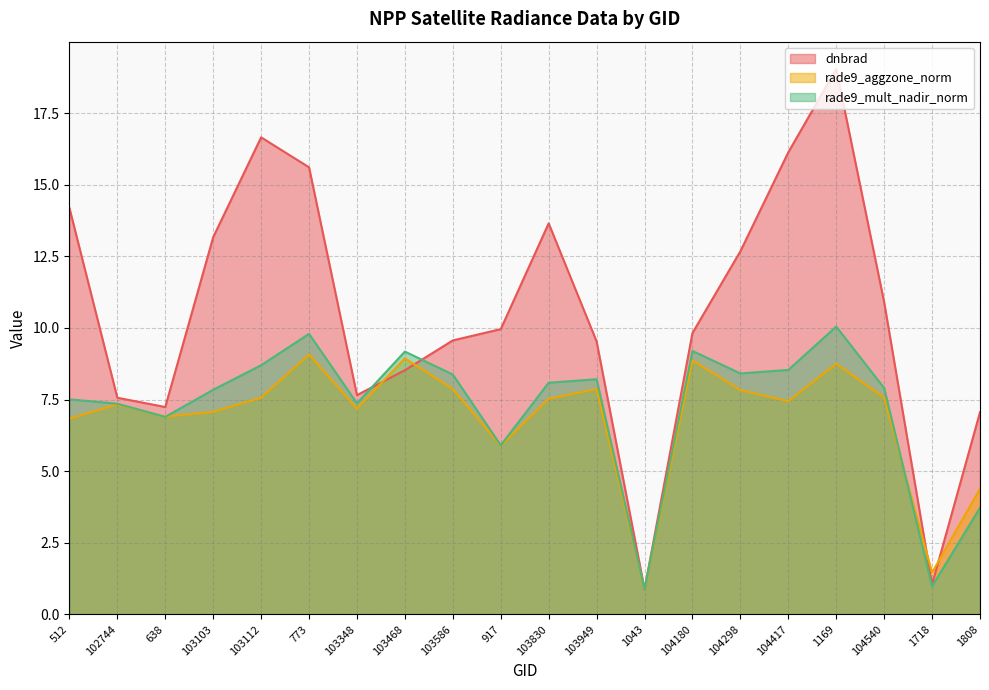

Which label corresponds to the largest value in the chart?

1169